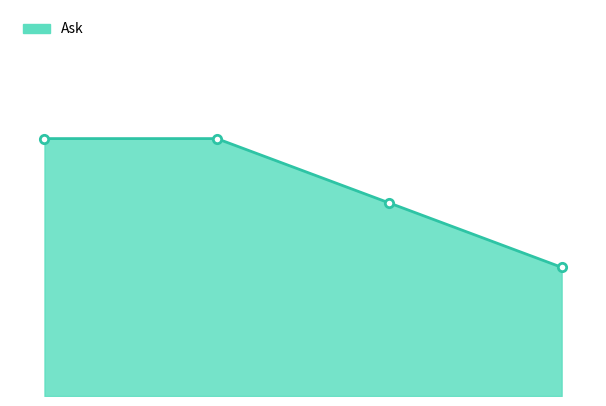

How many values are between 3 and 4?

4